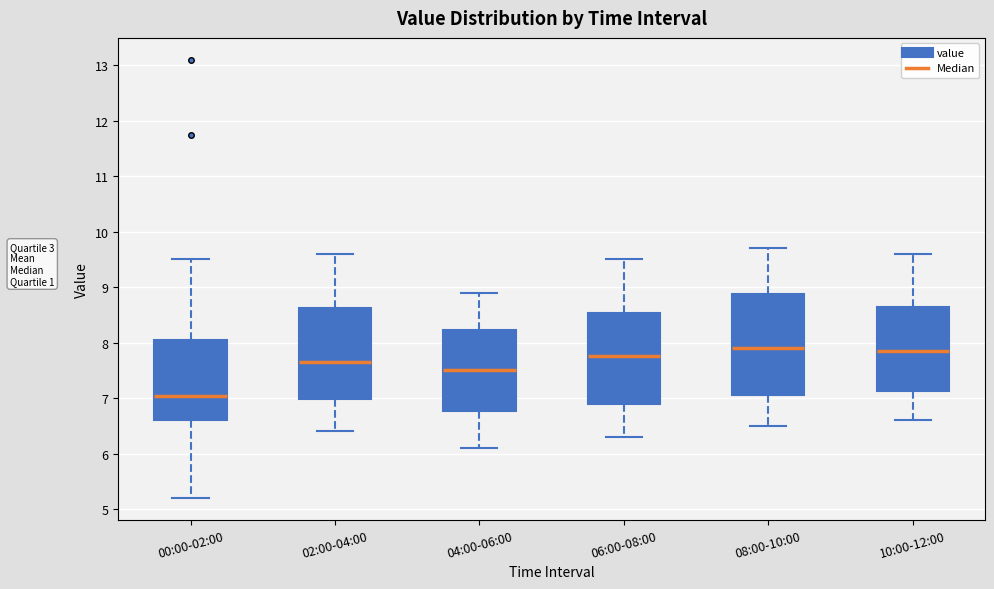

Where is the upper edge of the box for 08:00-10:00 on the y-axis? The values are not printed on the chart, so give them approximately, as read against the axis.

8.9